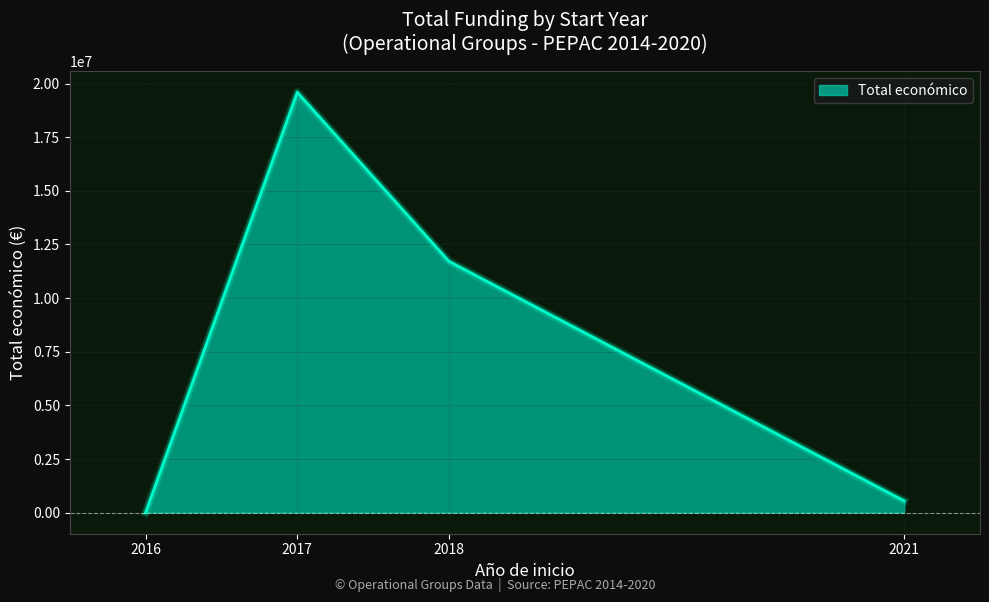

True or false: there are more than 2 points higher than both neighbors.

False